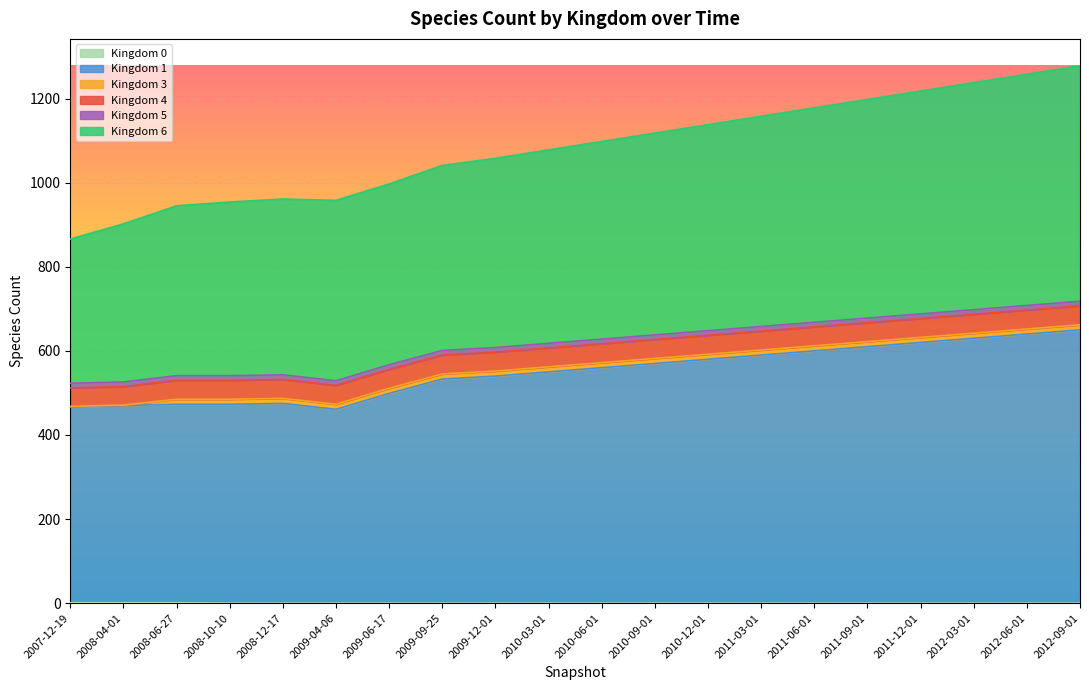

Which series has the largest range (max minus min)?

6